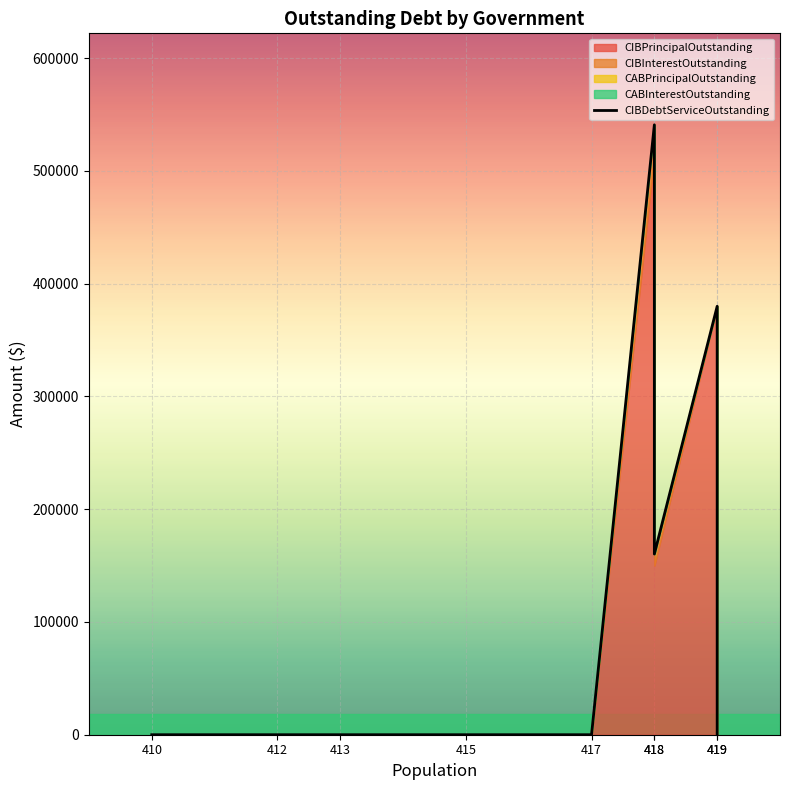

How many interior local peaks (higher than both neighbors) does the data have?

2